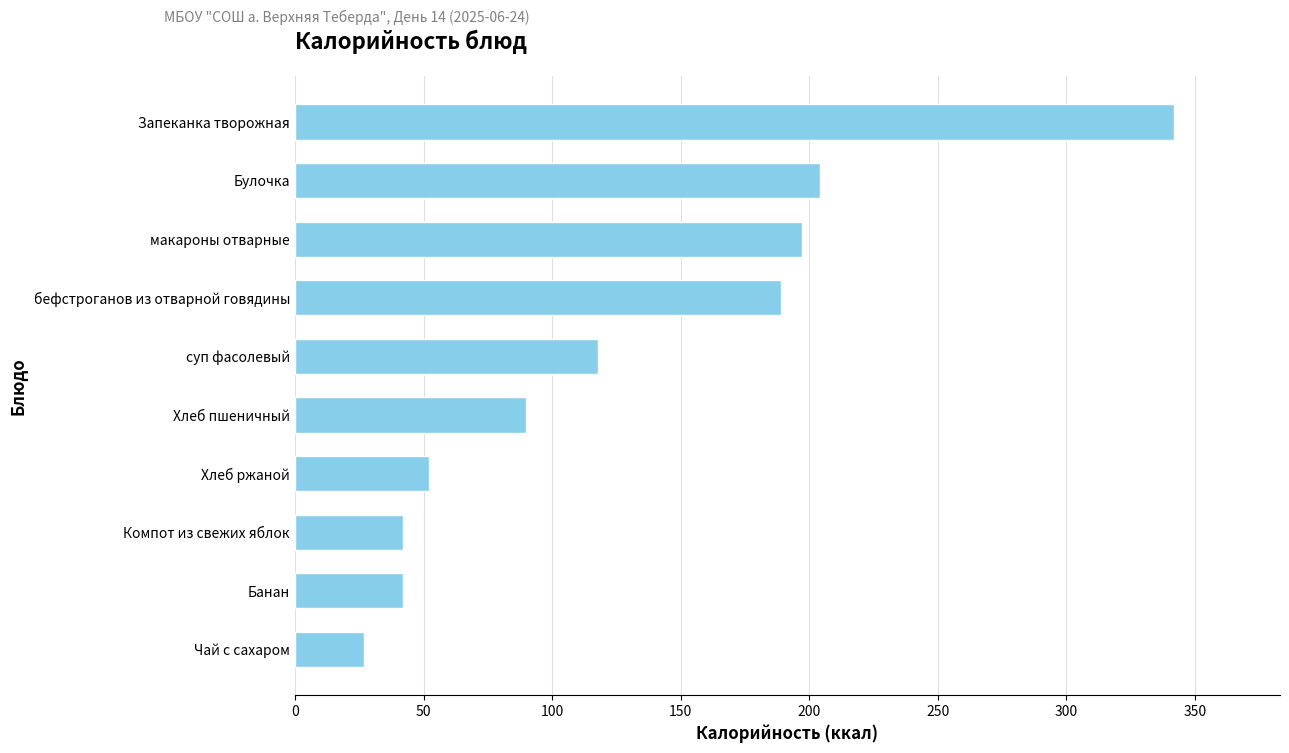

How many data points does each series have?

10